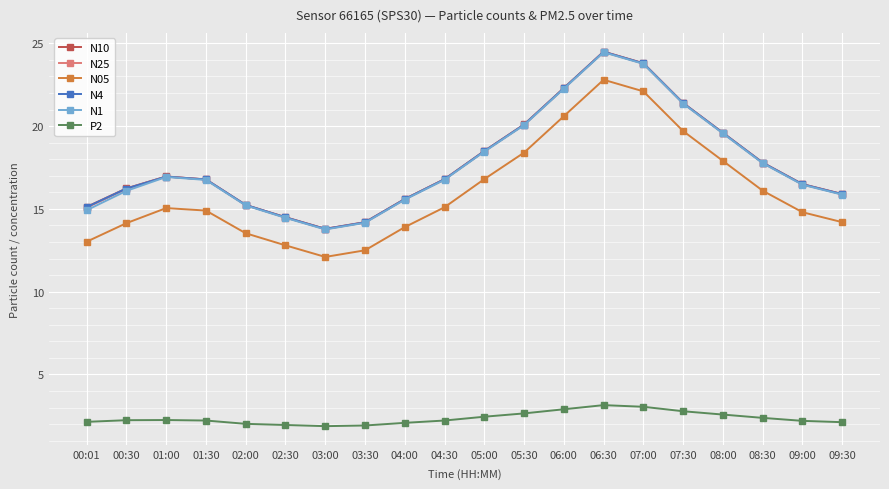

What is the total value across all series at 08:00?

98.8